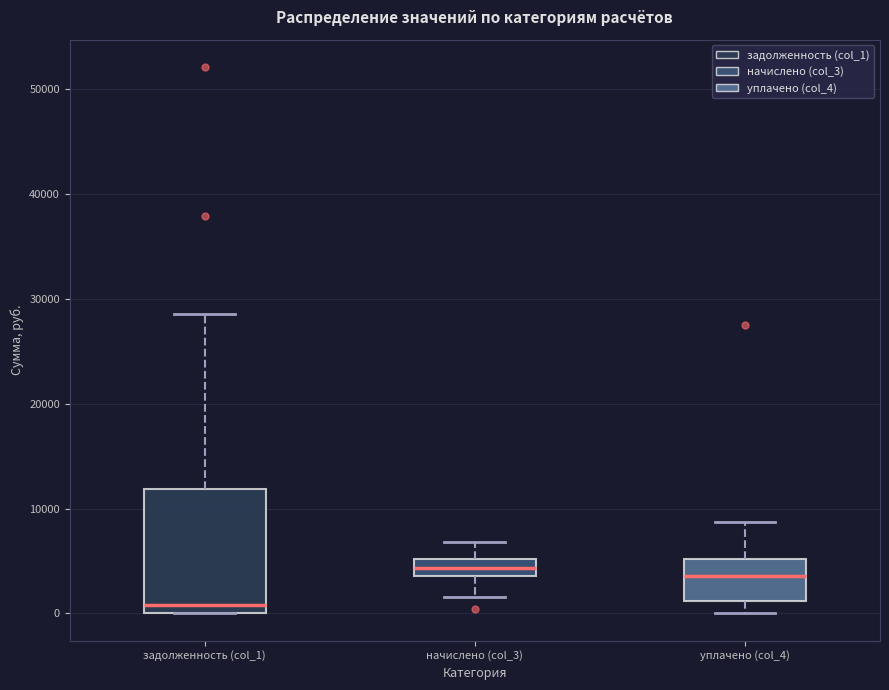

Which box is the tallest, from its lower edge to its upper edge?

задолженность (col_1)